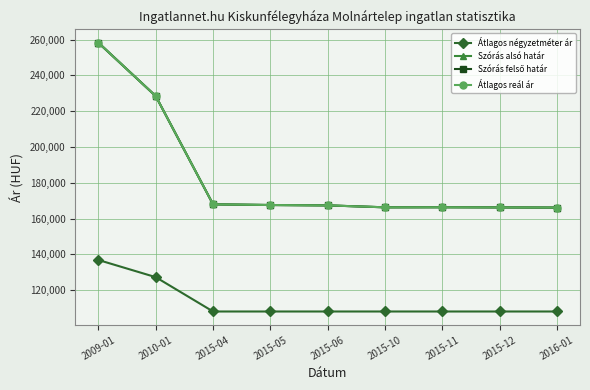

Does the chart have visible grid lines?

Yes